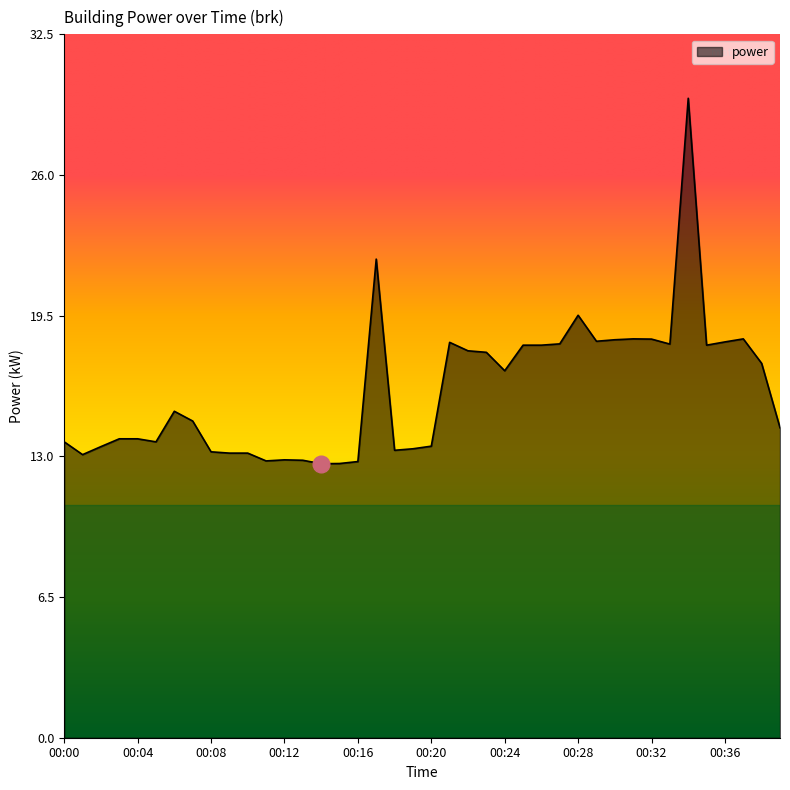

What is the greatest value displayed?

29.5